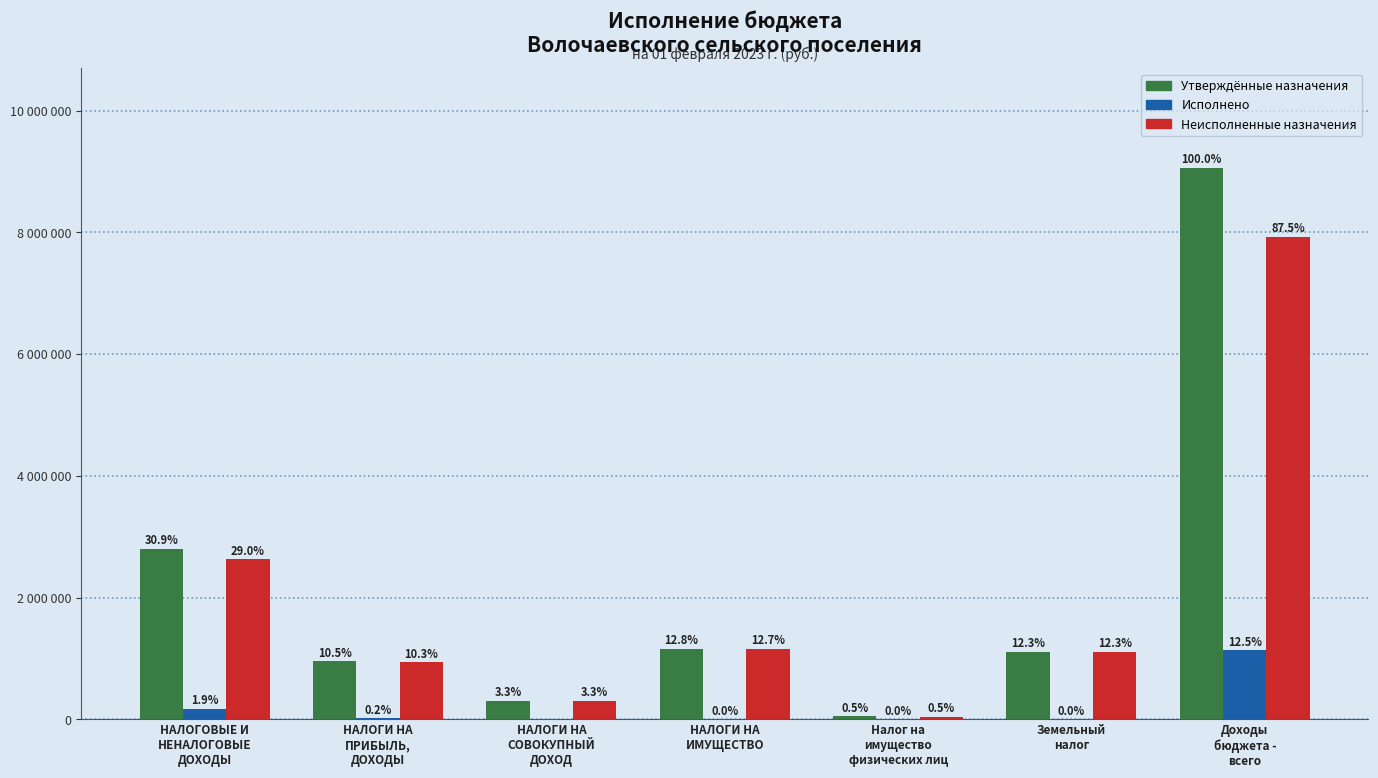

What is the approximate value of Утверждённые назначения at Земельный
налог?

1110300.0